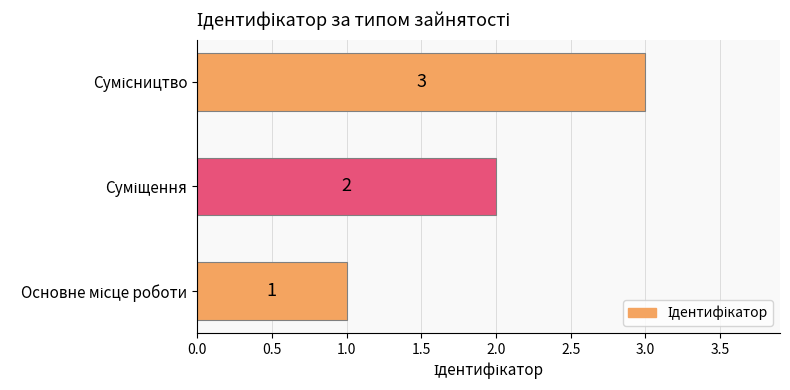

What is the sum of all values?

6